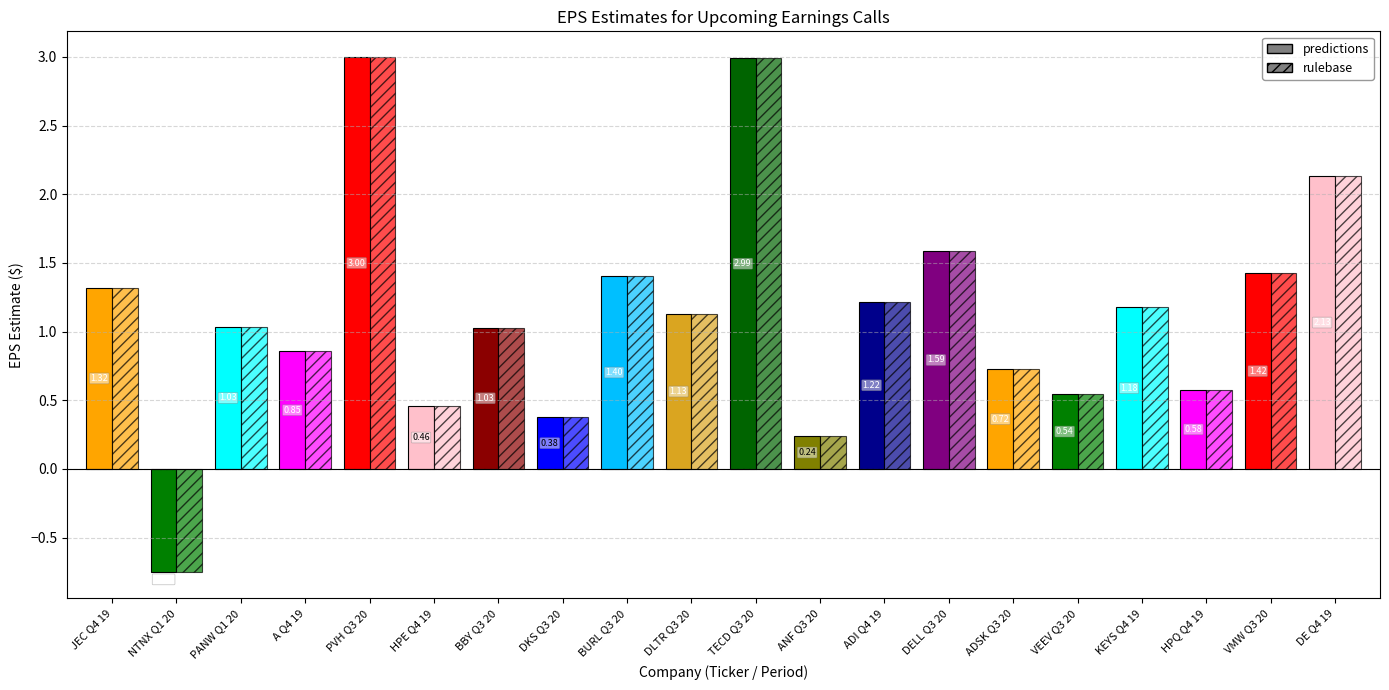

The chart shows a value of 0.2 at A Q4 19. True or false?

False